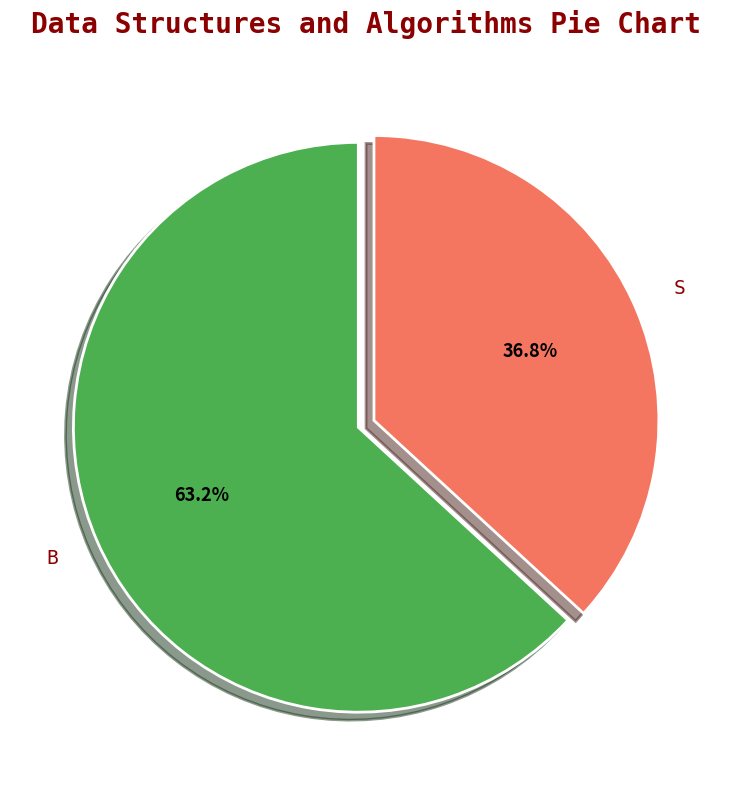

Does S account for over 50% of the chart?

No